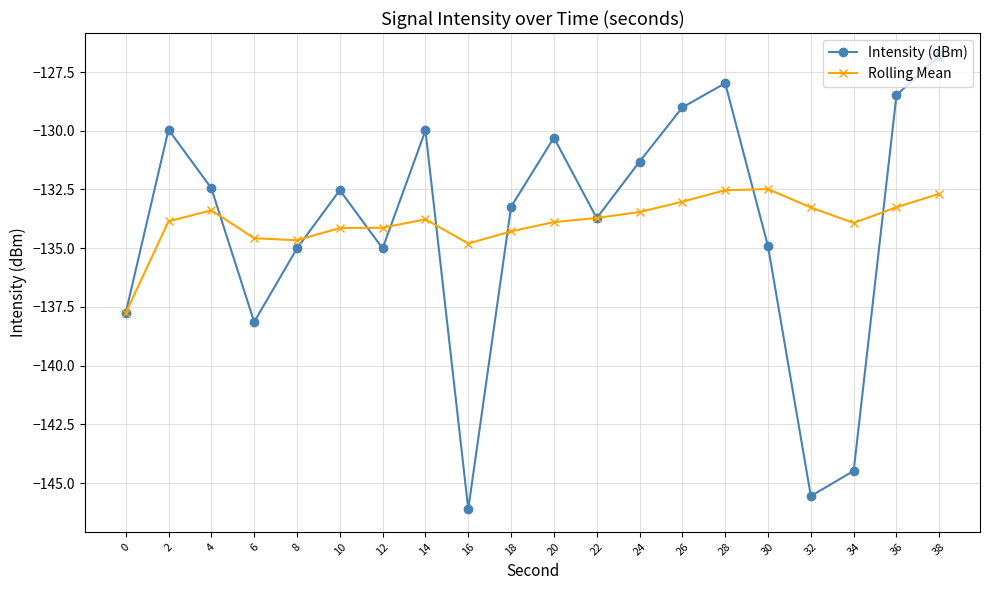

True or false: Rolling Mean has a value of -199.4 at 6.

False